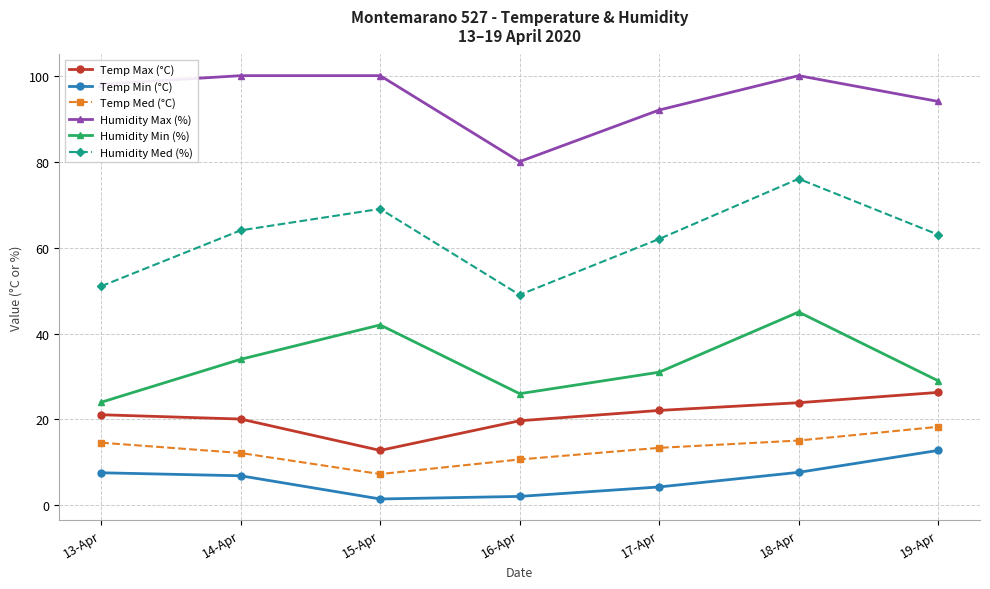

Is this an area chart (filled region under the line)?

No